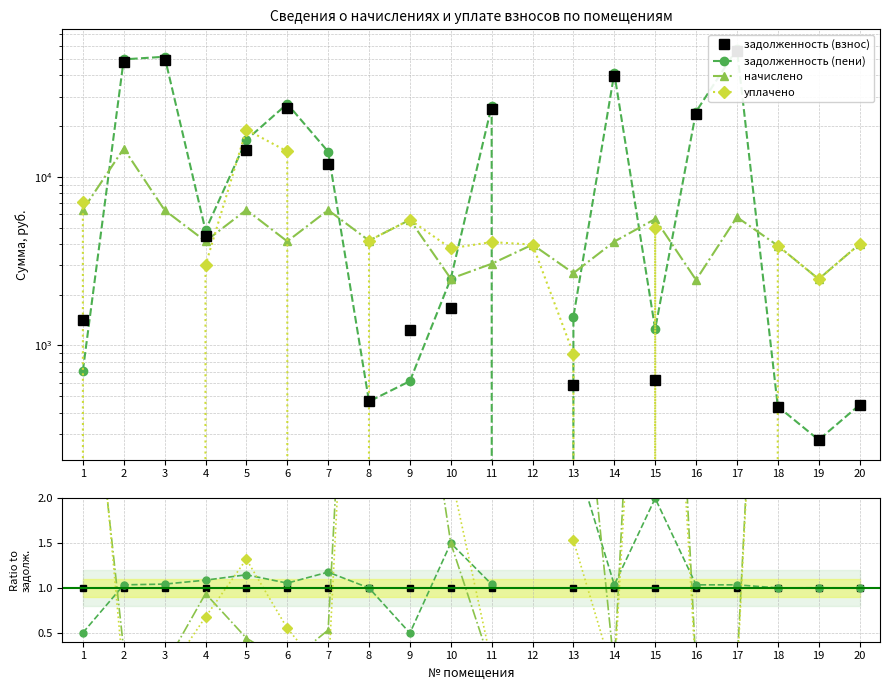

At 8, list the series in order from smallest to largest.

задолженность (пени), задолженность (взнос), уплачено, начислено